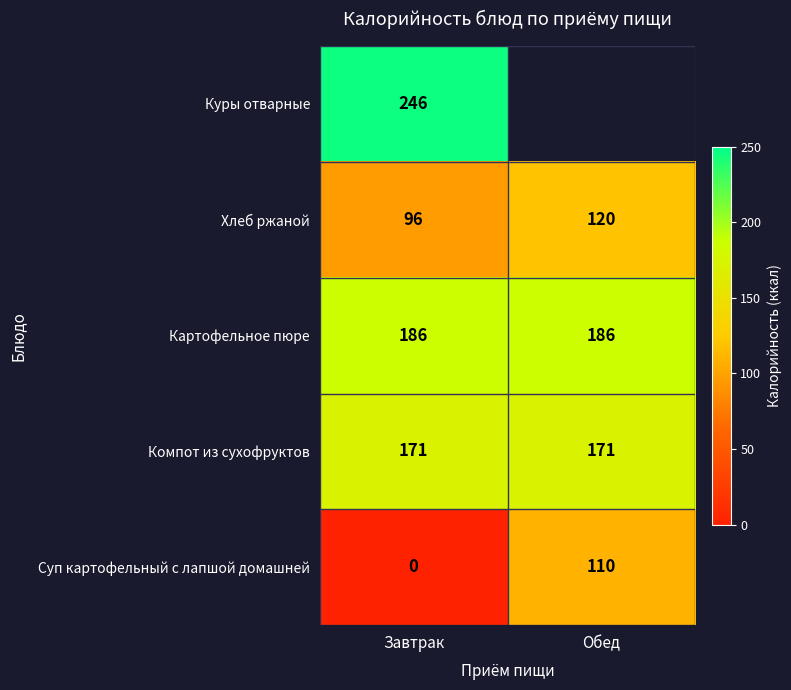

Is it true that Компот из сухофруктов equals 275 at Обед?

False